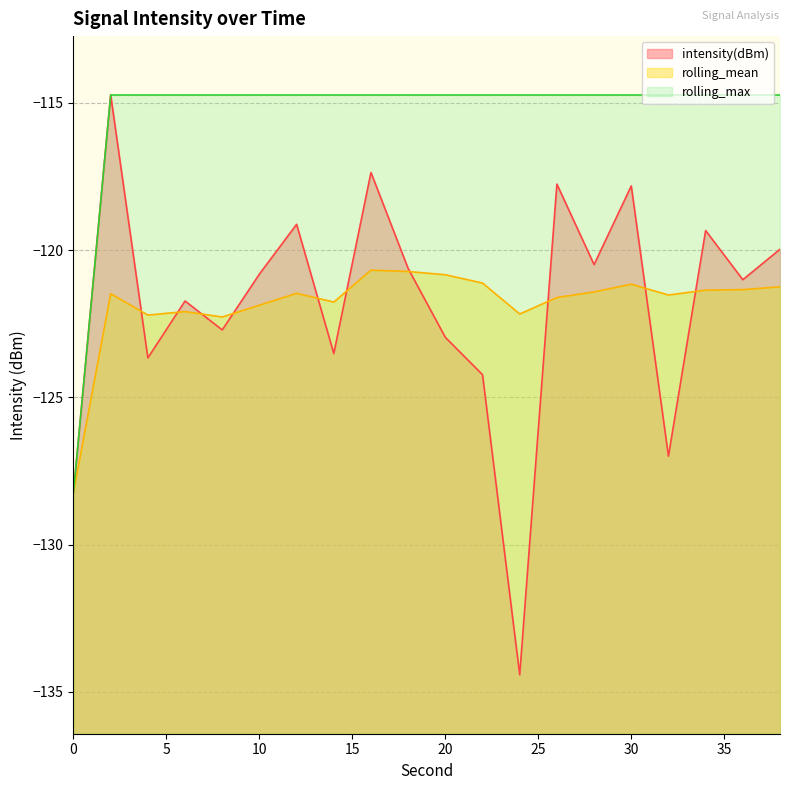

The value of intensity(dBm) at 10 is -51.8. True or false?

False